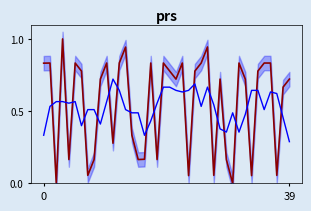

What is the label of the 4th point from the left?

3